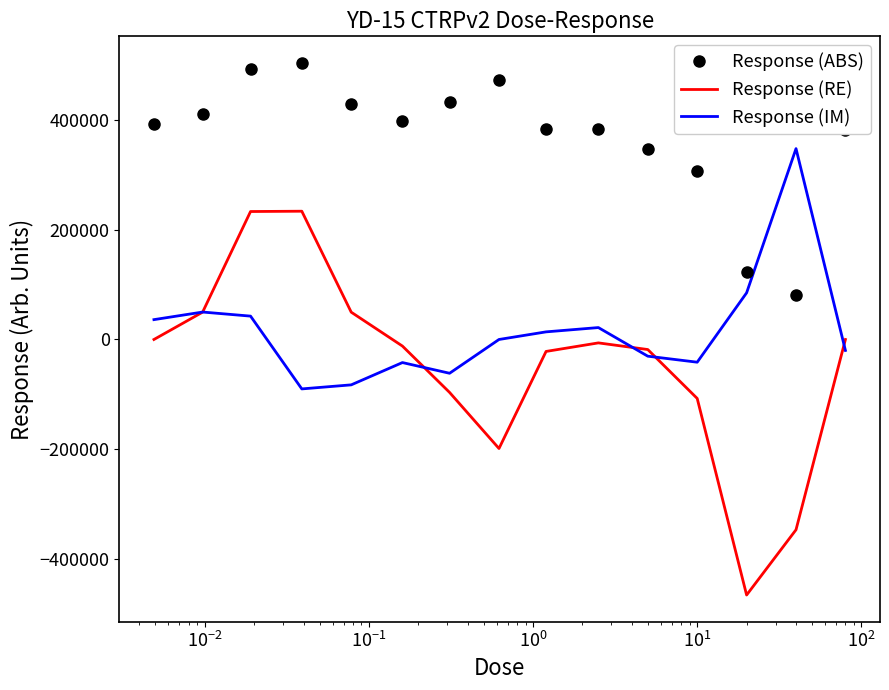

After their last crossing, which series has the higher values: Response (RE) or Response (IM)?

Response (RE)